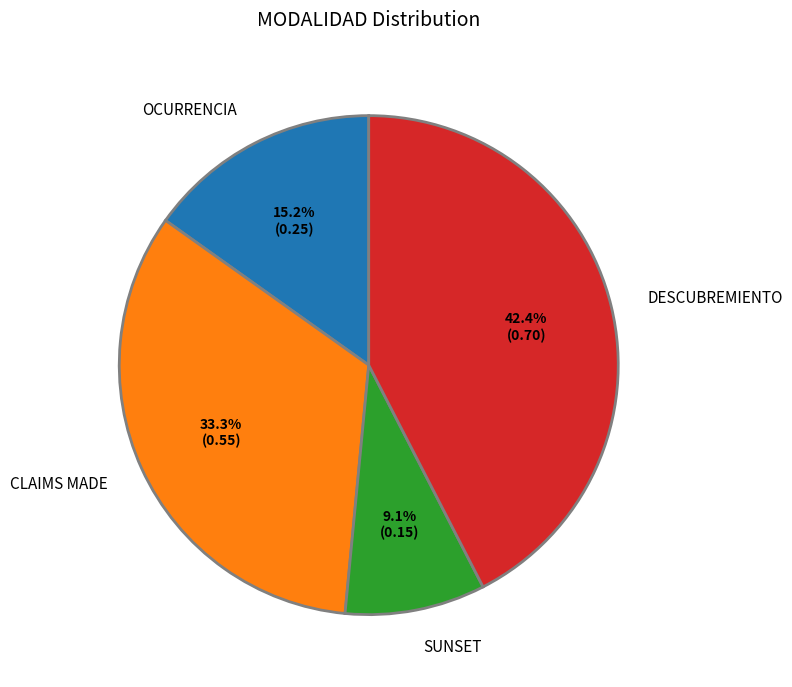

How many slices are in this pie chart?

4